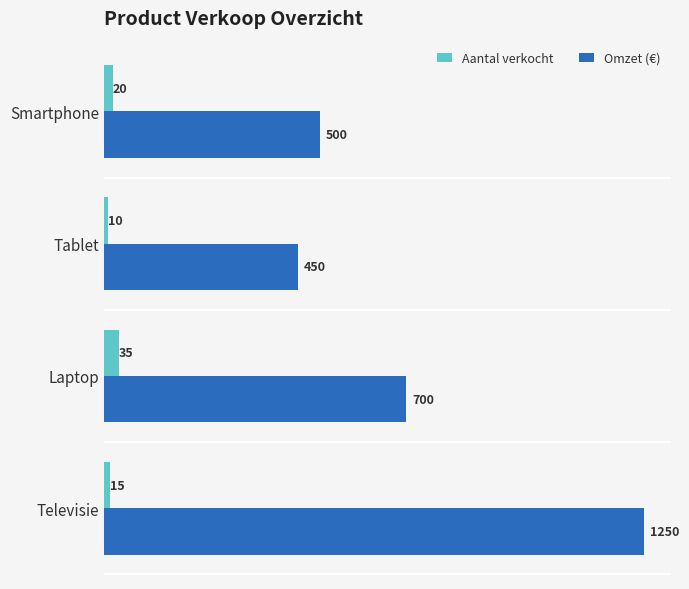

Read the Omzet (€) value at Smartphone, to the nearest 100.

500